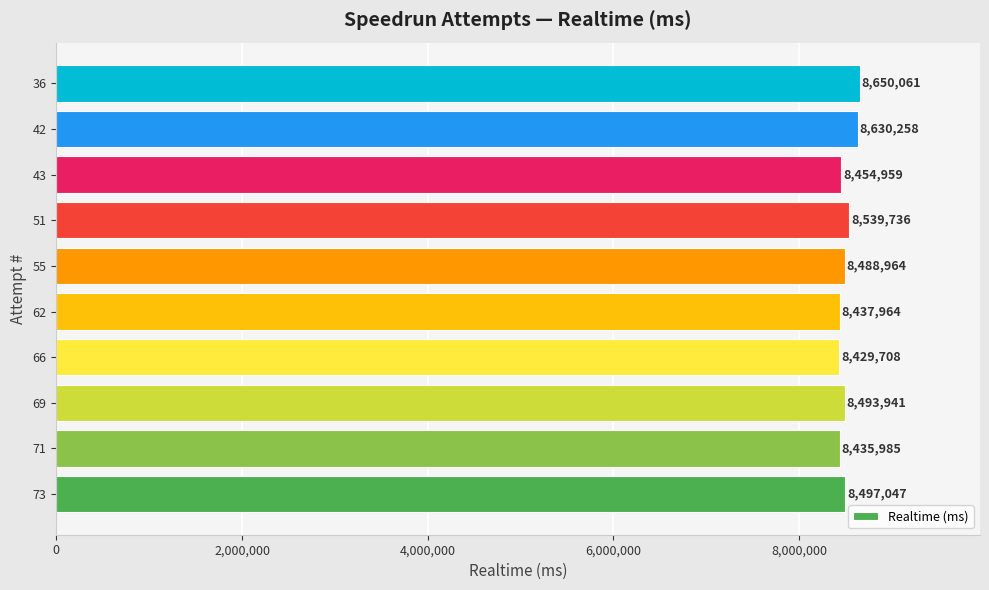

How many bars are there in total?

10